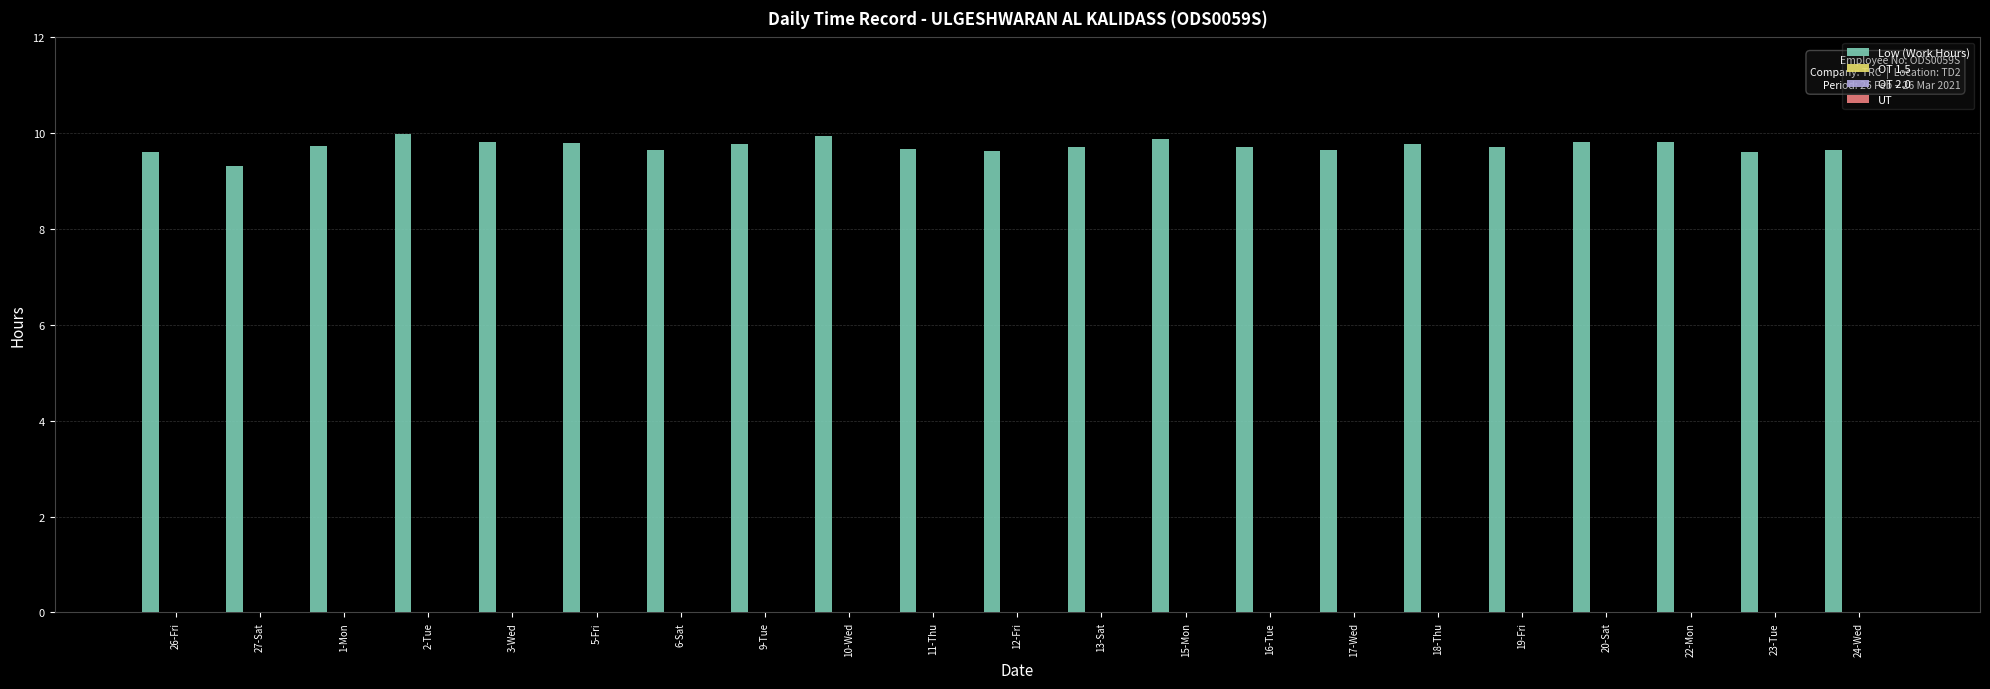

What is the minimum value shown in the chart?

9.3